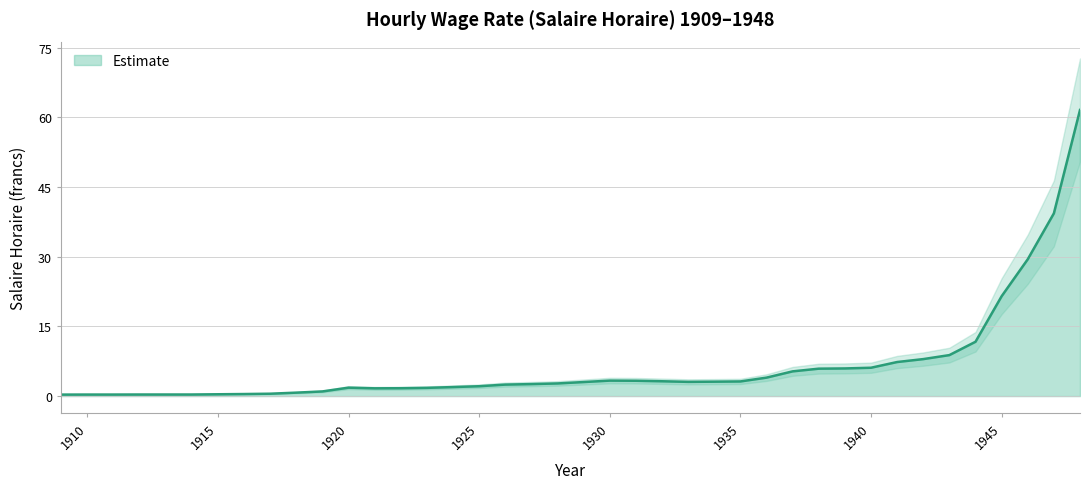

Where is the data nearest to the value 30?

1946